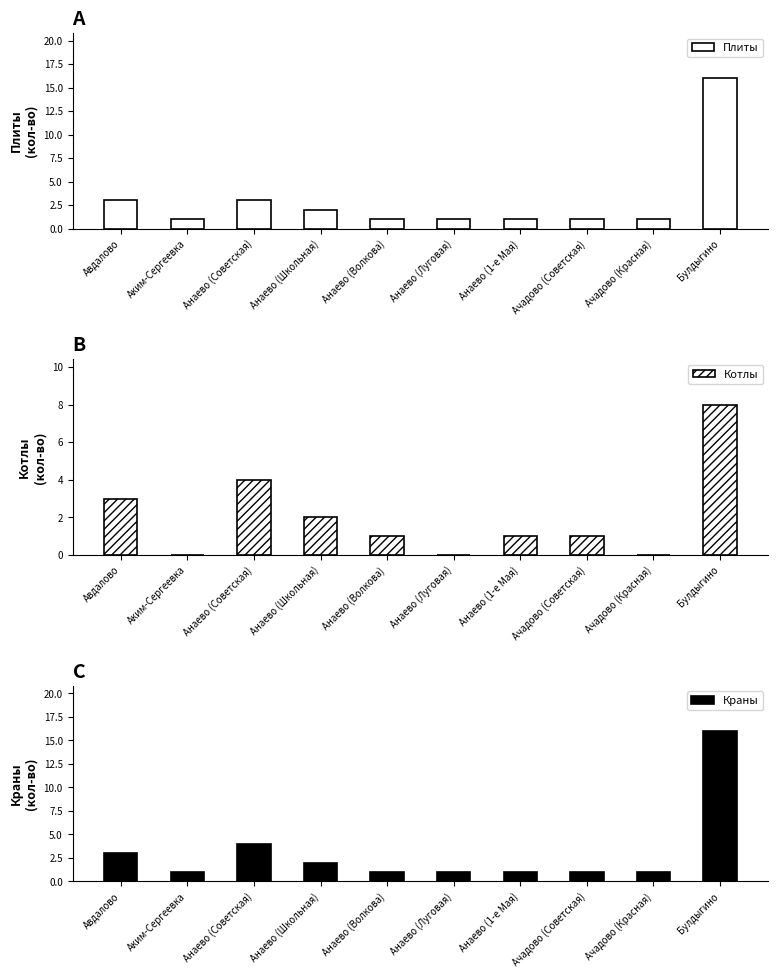

How many distinct data groups are displayed?

3